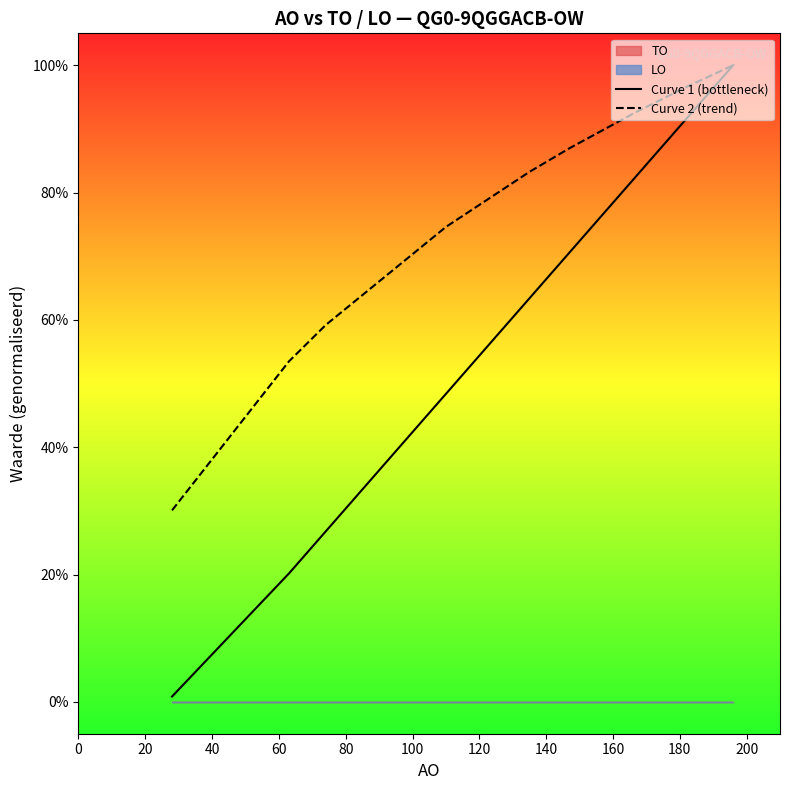

What is the difference between the maximum and minimum values in the Curve 1 (bottleneck) series?

1.0